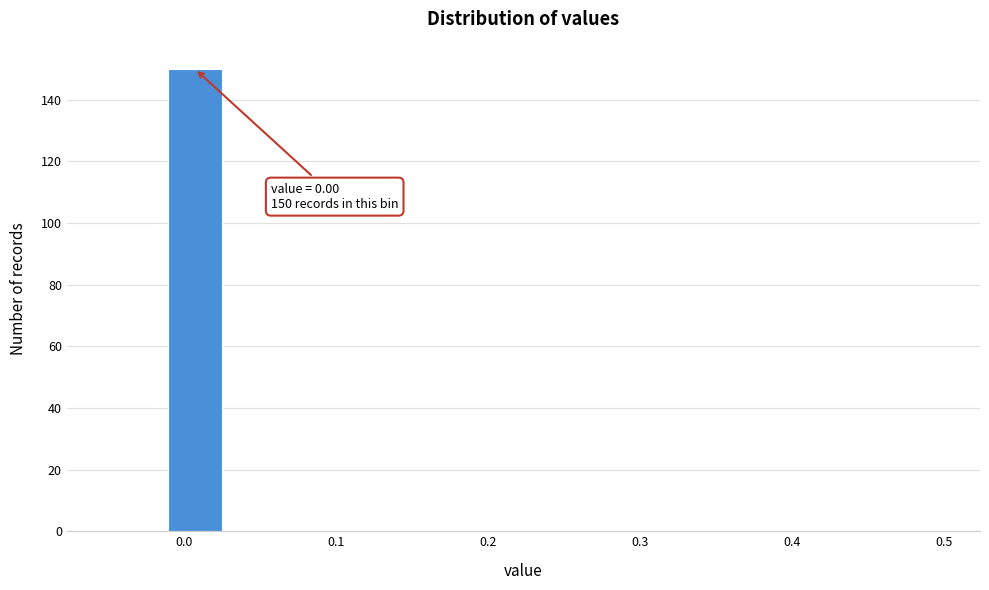

Read against the x-axis, roughly where is the centre of the tallest bar?

0.01